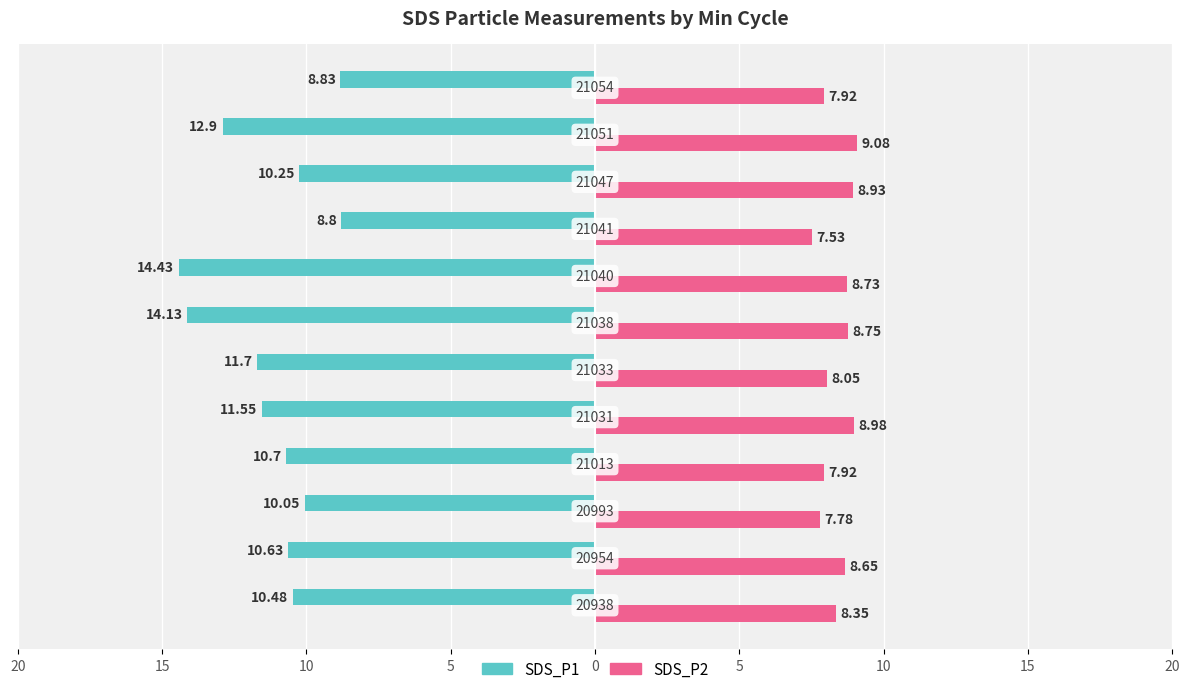

What are all the series names shown in the legend?

SDS_P1, SDS_P2